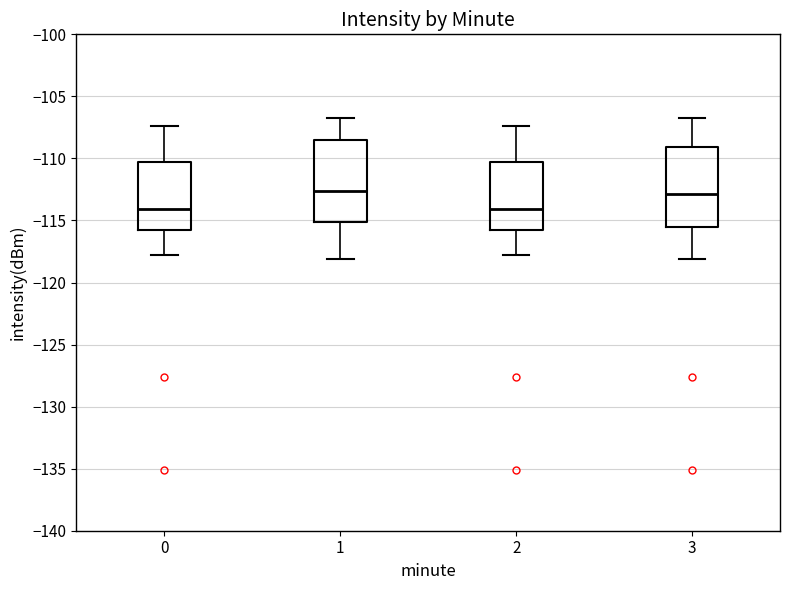

Reading left to right, transcribe this box plot: for each box, give where its median line is, the range the box spans, and where its two whiskers end, as read against the y-axis. The values are not printed on the chart, so give them approximately, as read against the axis.

0: median -114.0, box -116.0 to -110.5, whiskers -118.0 to -107.5
1: median -112.5, box -115.0 to -108.5, whiskers -118.0 to -107.0
2: median -114.0, box -116.0 to -110.5, whiskers -118.0 to -107.5
3: median -113.0, box -115.5 to -109.0, whiskers -118.0 to -107.0